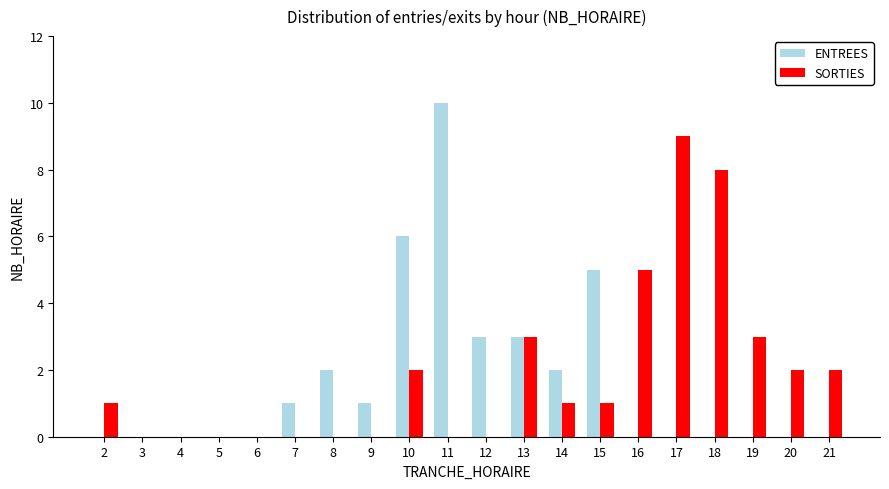

True or false: ENTREES has a value of 2 at 9.

False